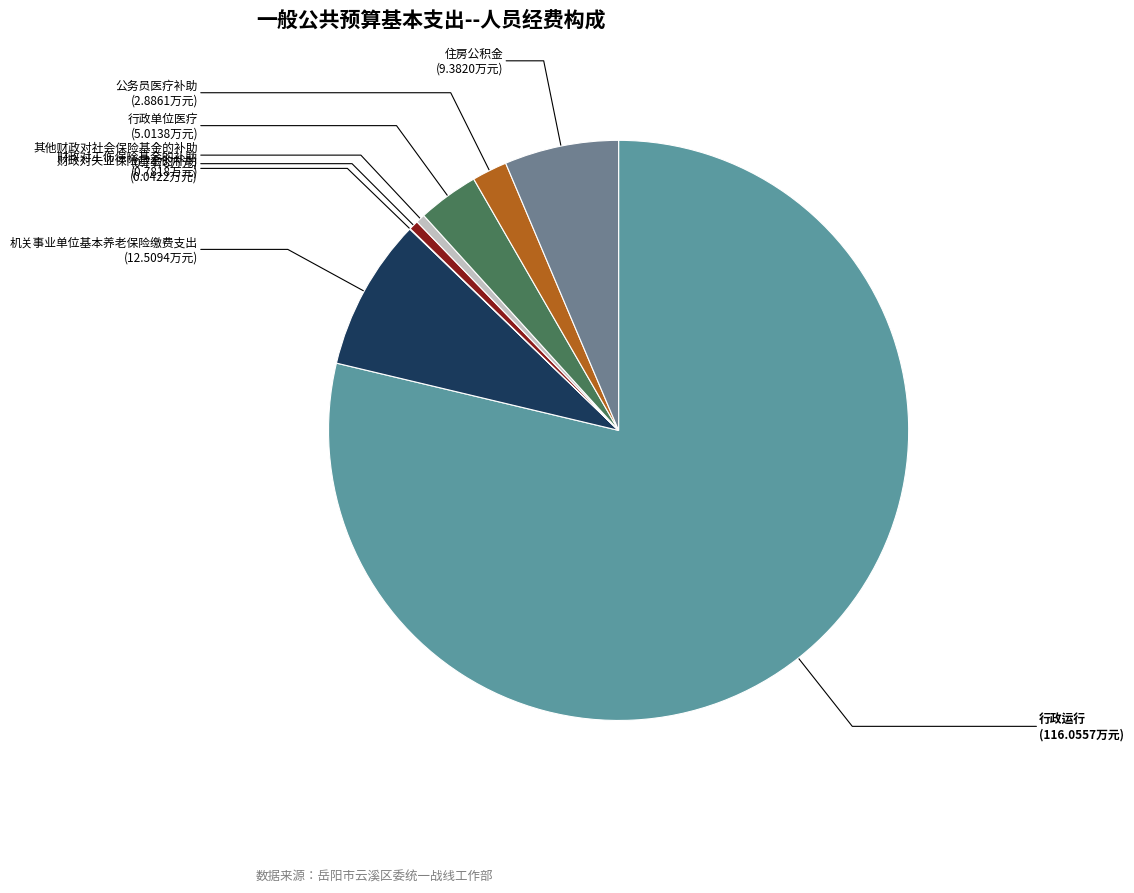

Between 住房公积金 and 行政运行, which is larger?

行政运行